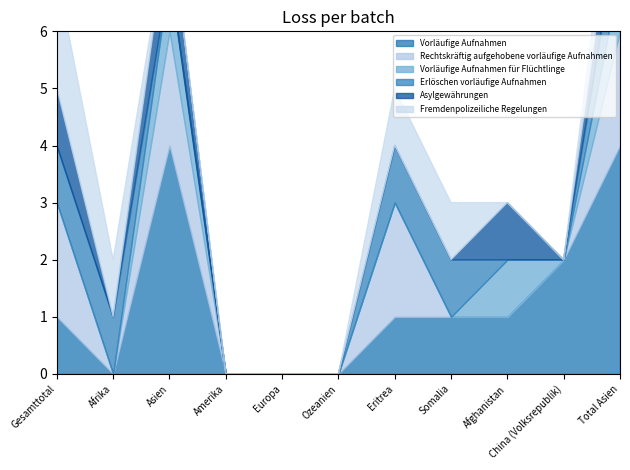

True or false: Vorläufige Aufnahmen für Flüchtlinge has a value of 0 at Eritrea.

True